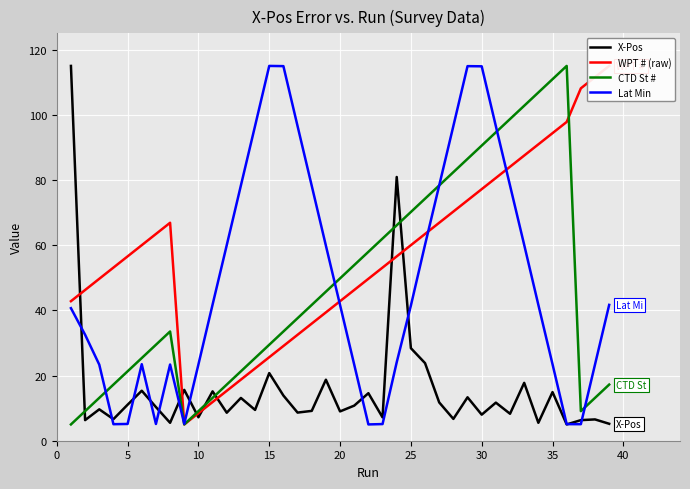

What is the highest value of the CTD St # series?

115.0